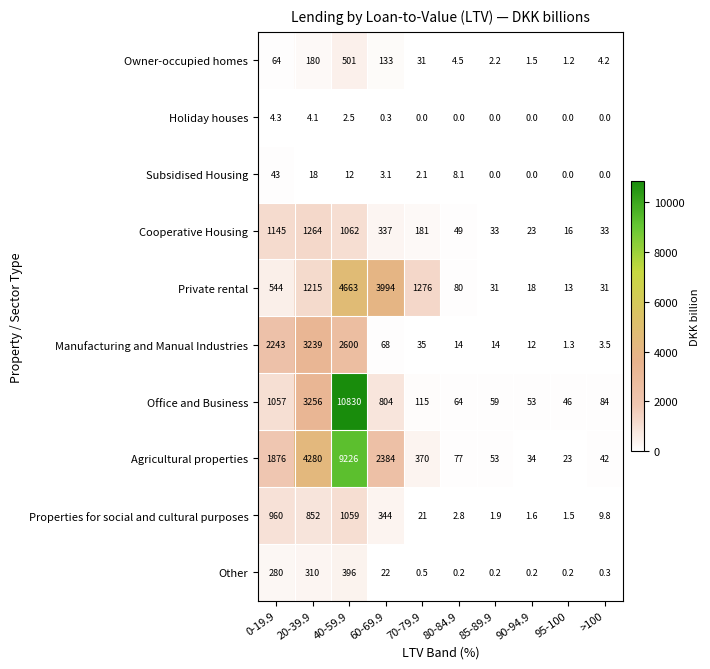

Where does the Cooperative Housing series first go above 181?

0-19.9